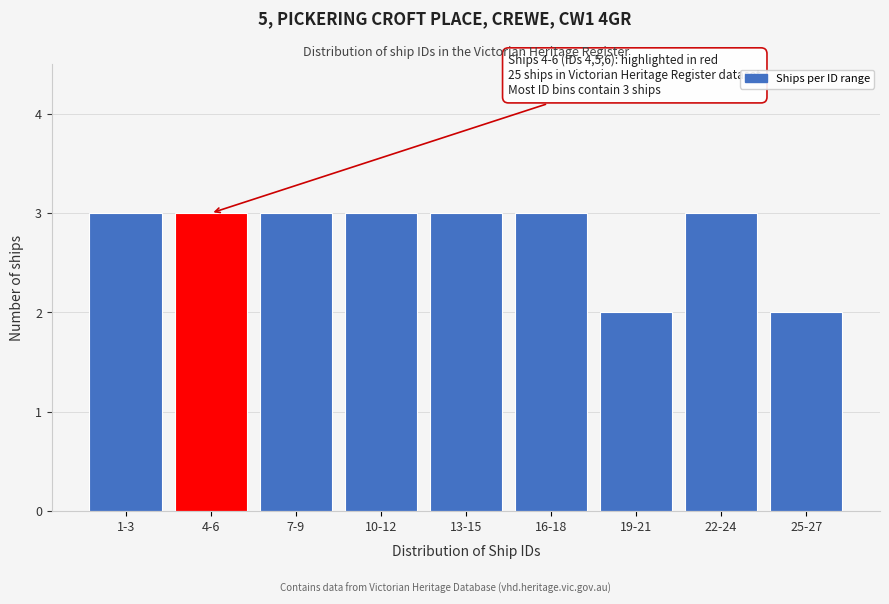

Reading right to left, list all the values displayed in this chart.

25-27=2	22-24=3	19-21=2	16-18=3	13-15=3	10-12=3	7-9=3	4-6=3	1-3=3